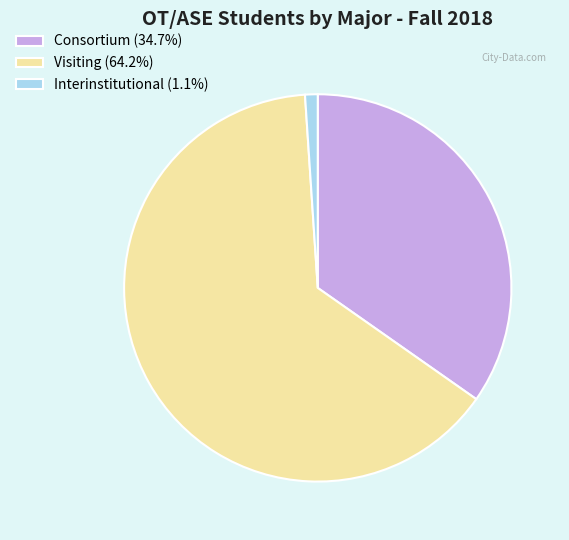

Is the sum of Visiting (64.2%) and Consortium (34.7%) greater than half?

Yes